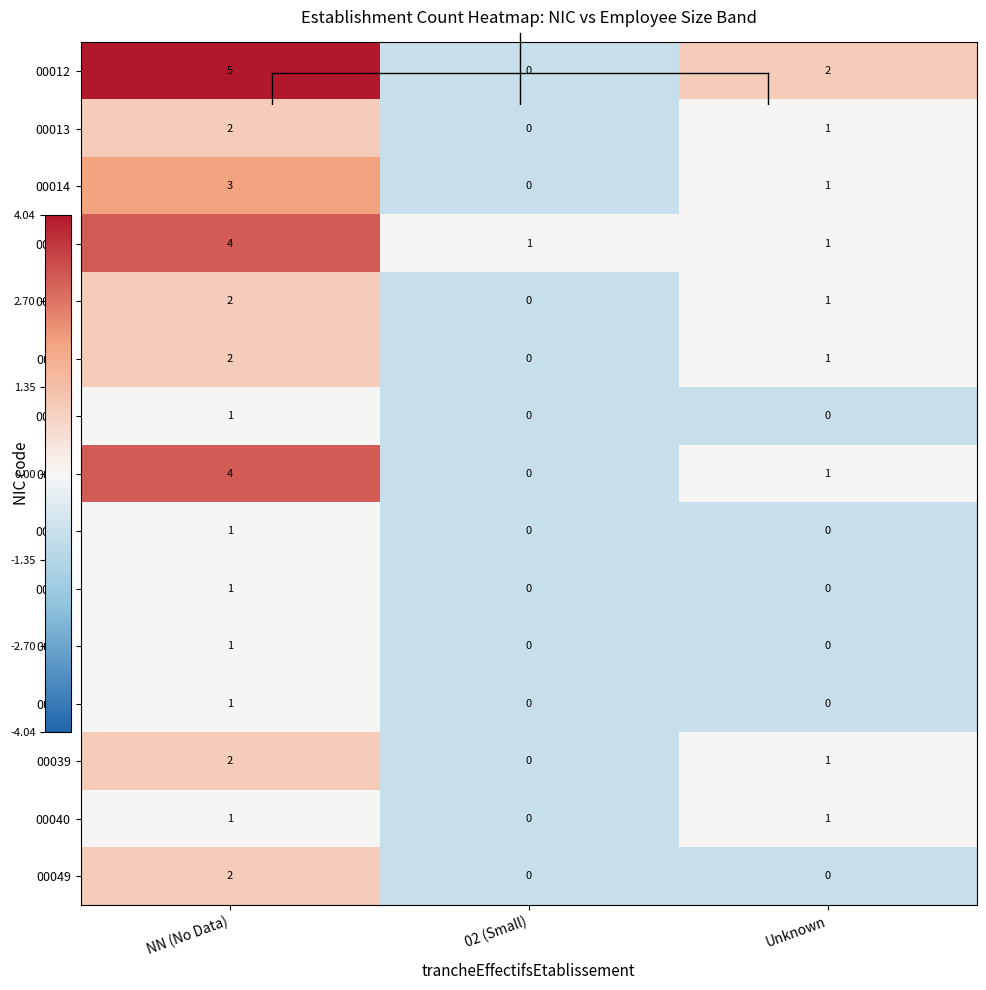

The value of 00012 at 02 (Small) is 0. True or false?

True